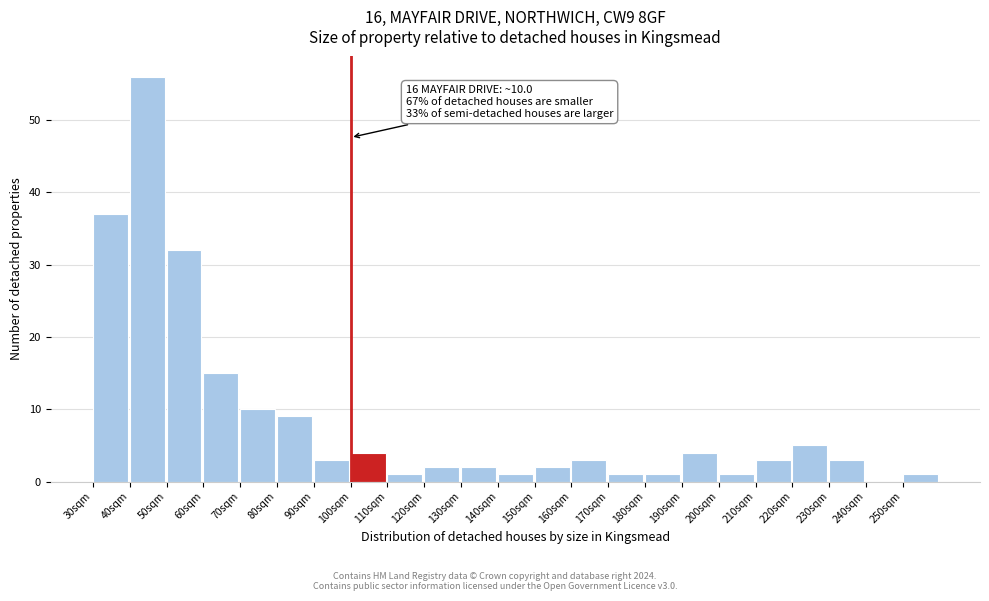

Reading left to right, extract all data points from this chart.

30sqm=37	40sqm=56	50sqm=32	60sqm=15	70sqm=10	80sqm=9	90sqm=3	100sqm=4	110sqm=1	120sqm=2	130sqm=2	140sqm=1	150sqm=2	160sqm=3	170sqm=1	180sqm=1	190sqm=4	200sqm=1	210sqm=3	220sqm=5	230sqm=3	240sqm=0	250sqm=1